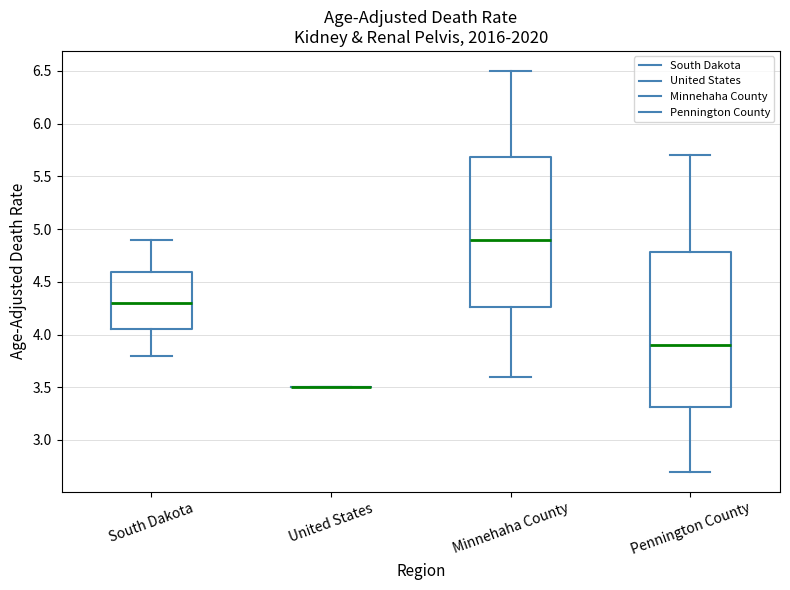

Reading left to right, transcribe this box plot: for each box, give where its median line is, the range the box spans, and where its two whiskers end, as read against the y-axis. The values are not printed on the chart, so give them approximately, as read against the axis.

South Dakota: median 4.30, box 4.05 to 4.60, whiskers 3.80 to 4.90
United States: box collapsed to a line at 3.50, whiskers 3.50 to 3.50
Minnehaha County: median 4.90, box 4.25 to 5.70, whiskers 3.60 to 6.50
Pennington County: median 3.90, box 3.30 to 4.80, whiskers 2.70 to 5.70